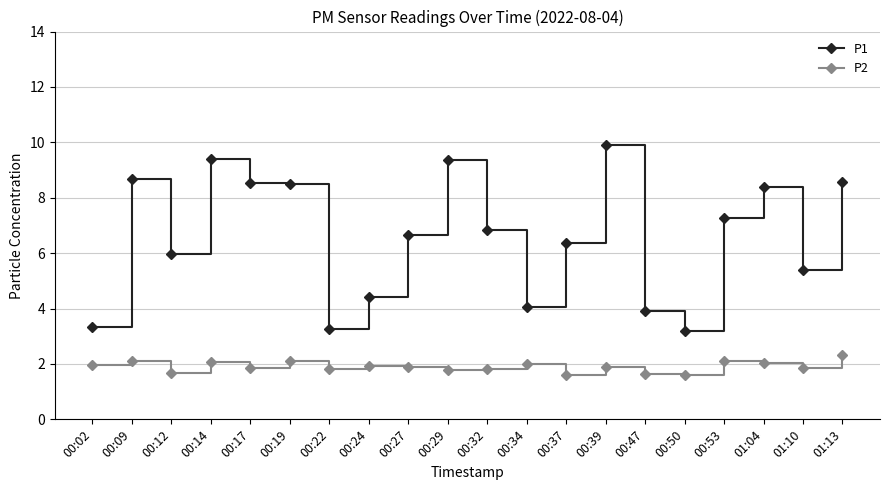

How many lines are shown in the chart?

2